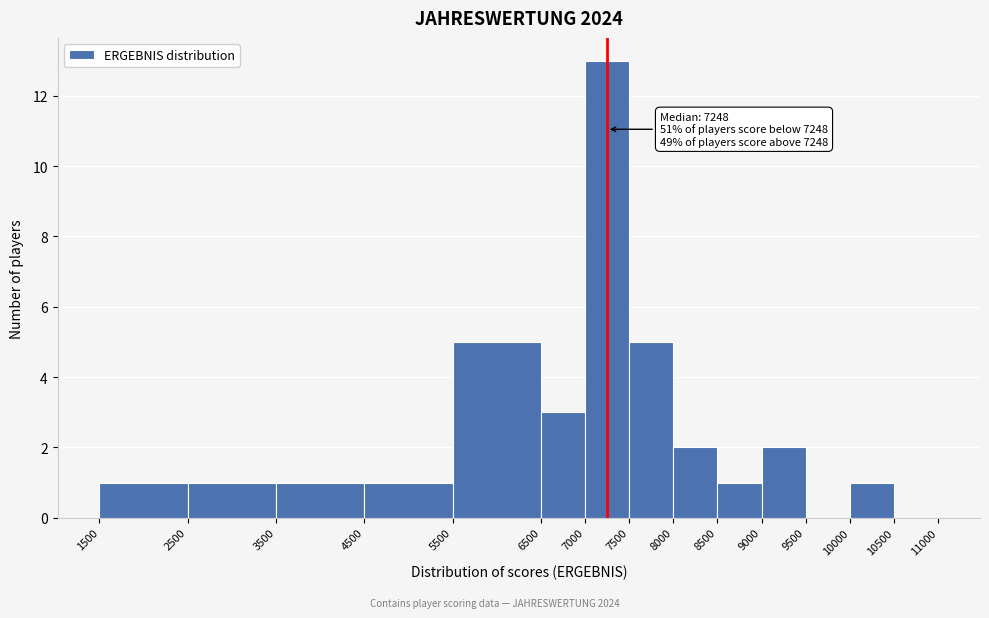

Which range on the x-axis has the tallest bar?

7000 to 7500